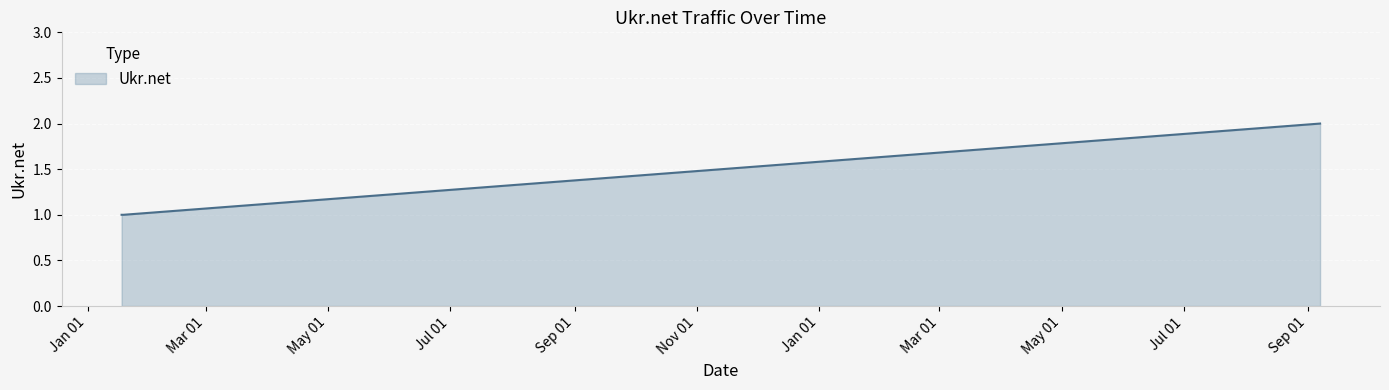

What is the sum of all values?

4